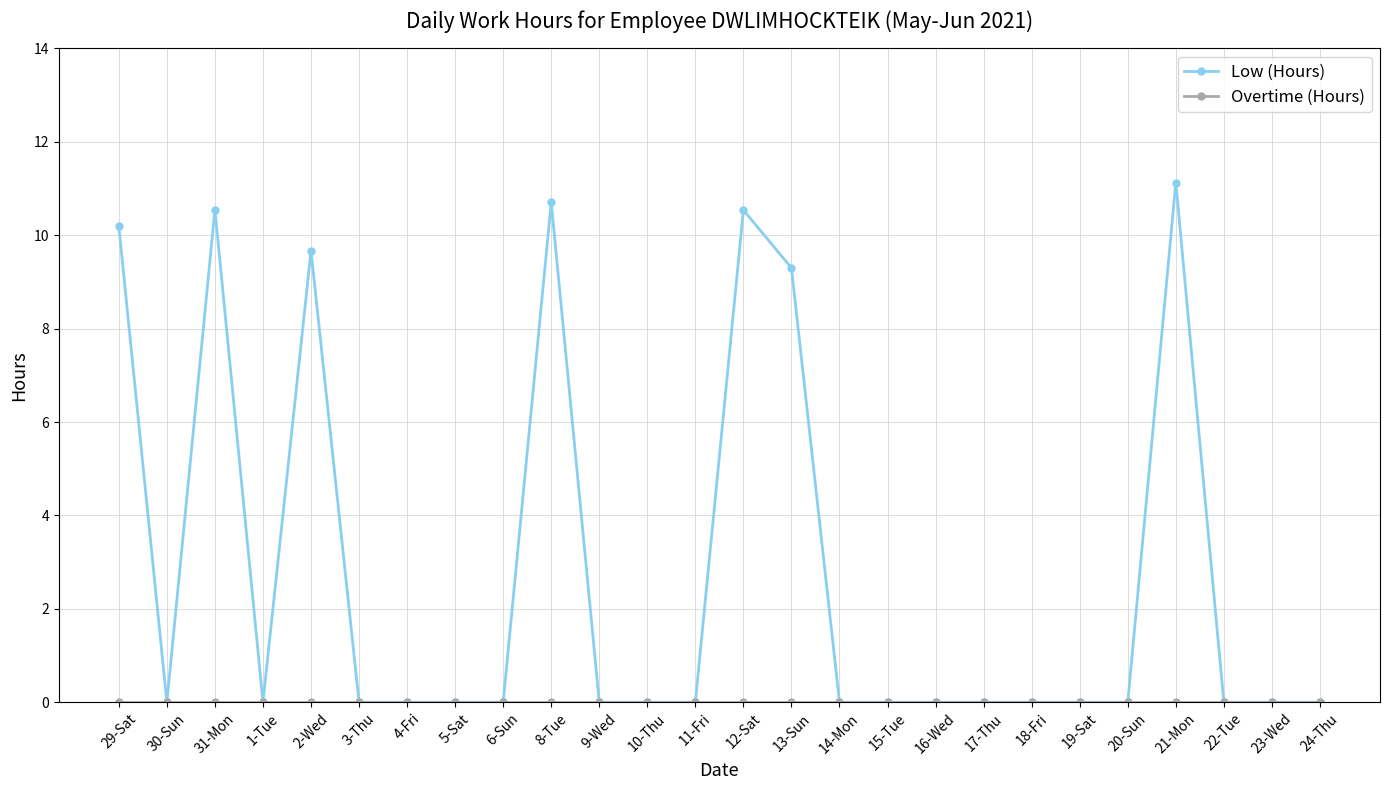

At which label is Low (Hours) closest to 5?

13-Sun